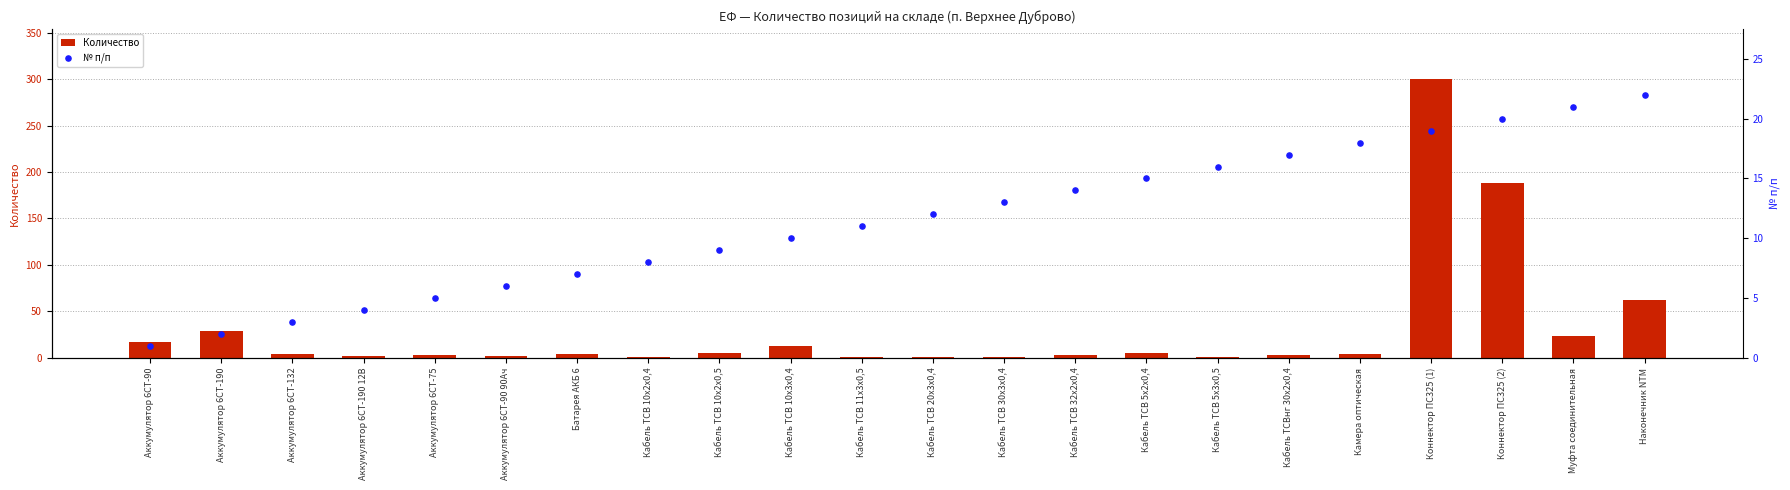

At which category is the sum across all series the highest?

Коннектор ПС325 (1)